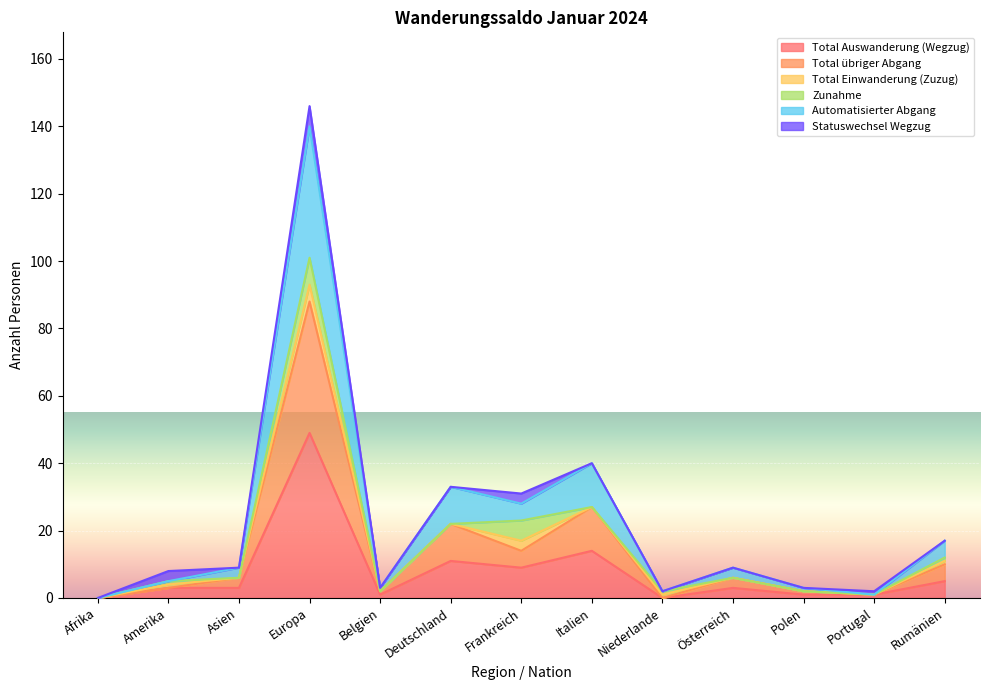

Which series has the largest range (max minus min)?

Automatisierter Abgang